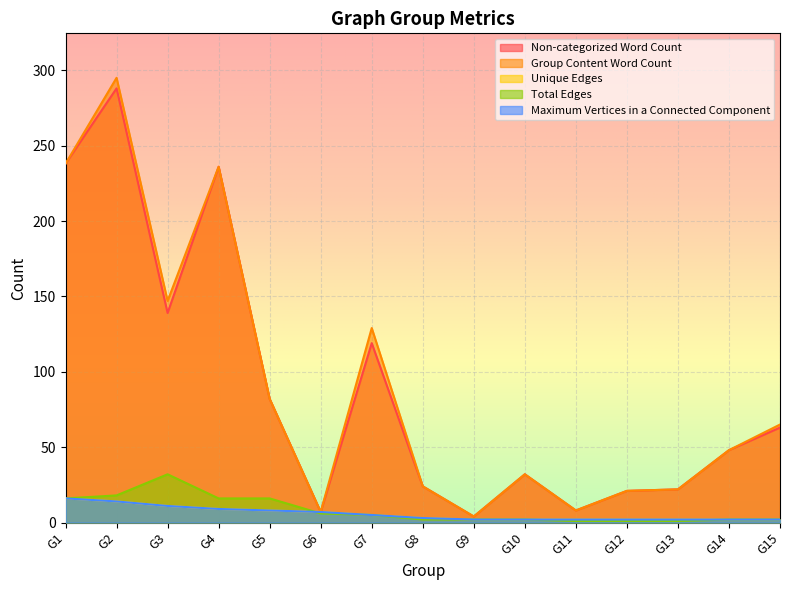

The value of Maximum Vertices in a Connected Component at G13 is 1. True or false?

False